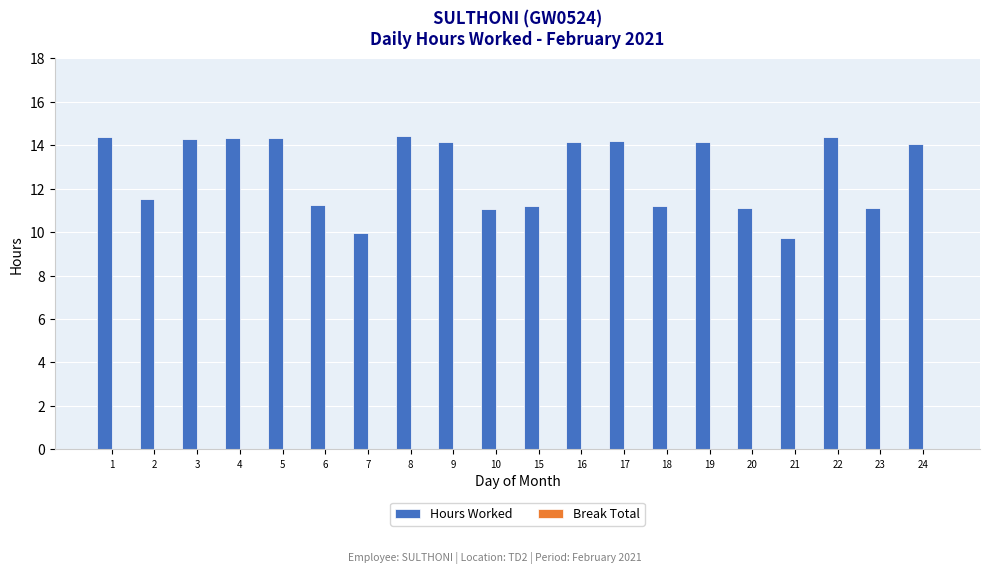

Approximately how many times larger is the value at 4 compared to 6?

1.3